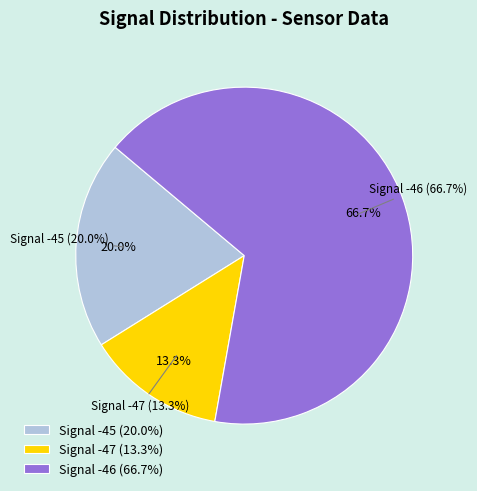

Does -45 account for over 50% of the chart?

No